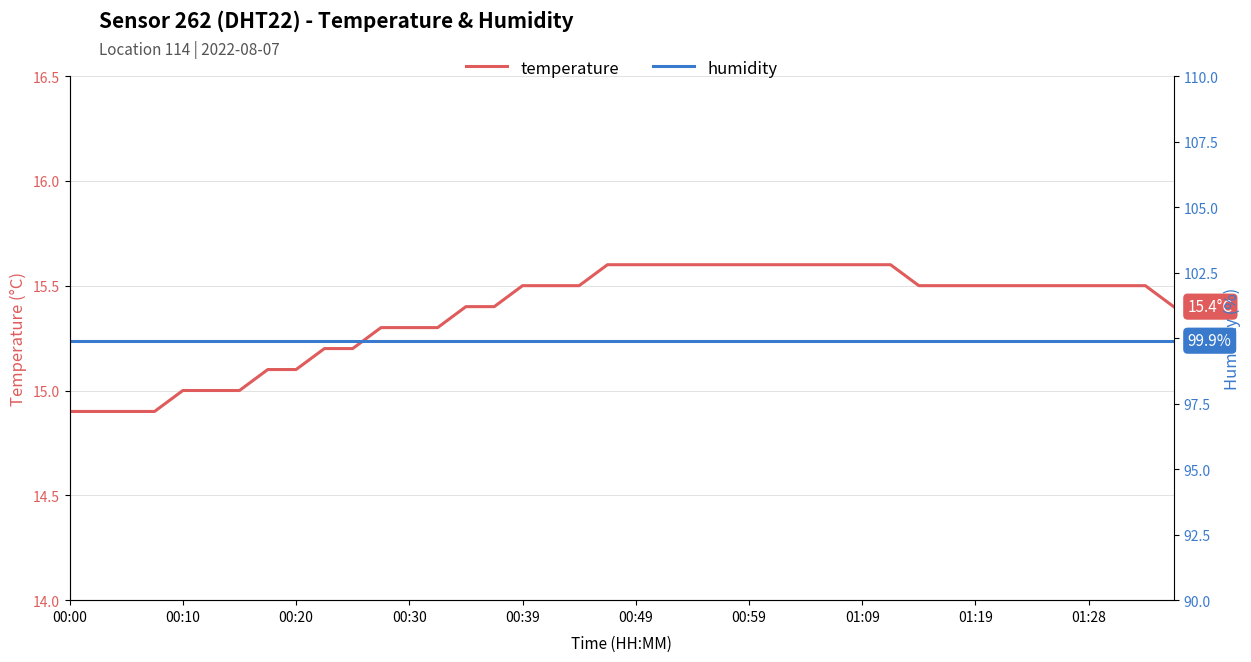

The humidity series shows 99.9 at 21. True or false?

True